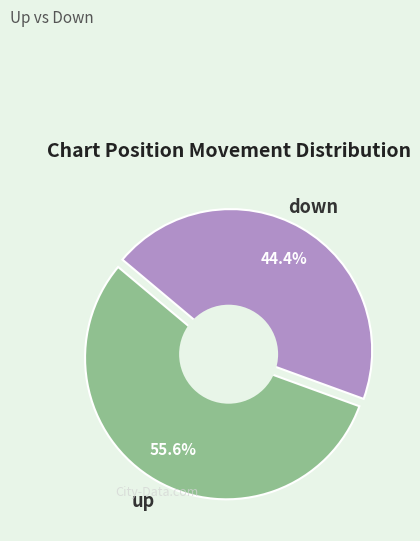

To the nearest percent, what percentage of the pie is up?

56%